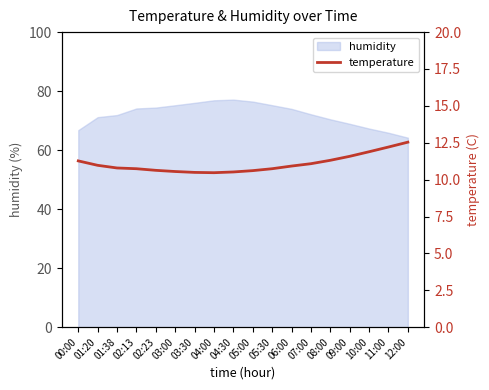

What is the label of the 1st point from the right?

12:00